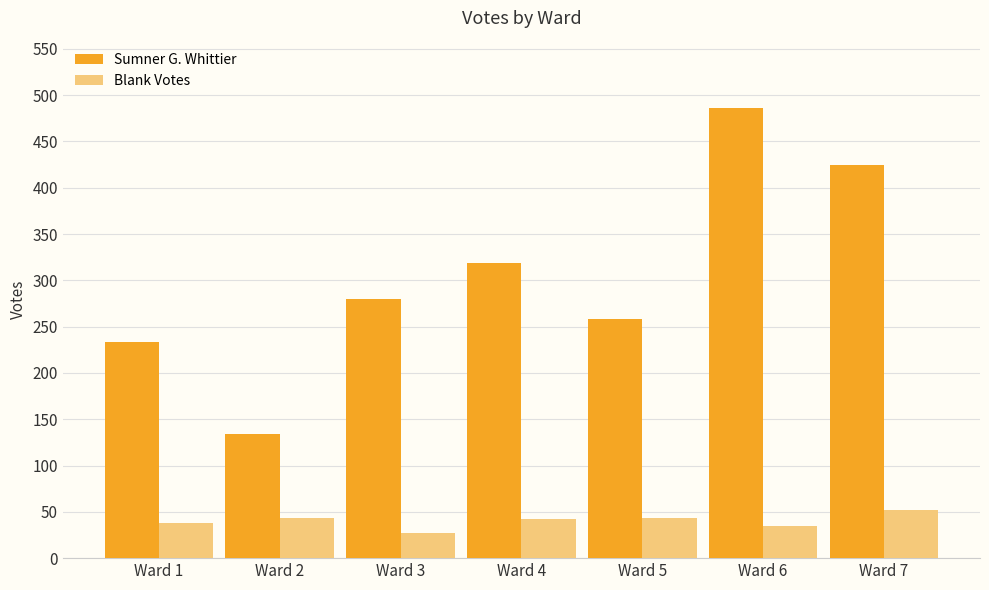

Which series has the largest range (max minus min)?

Sumner G. Whittier